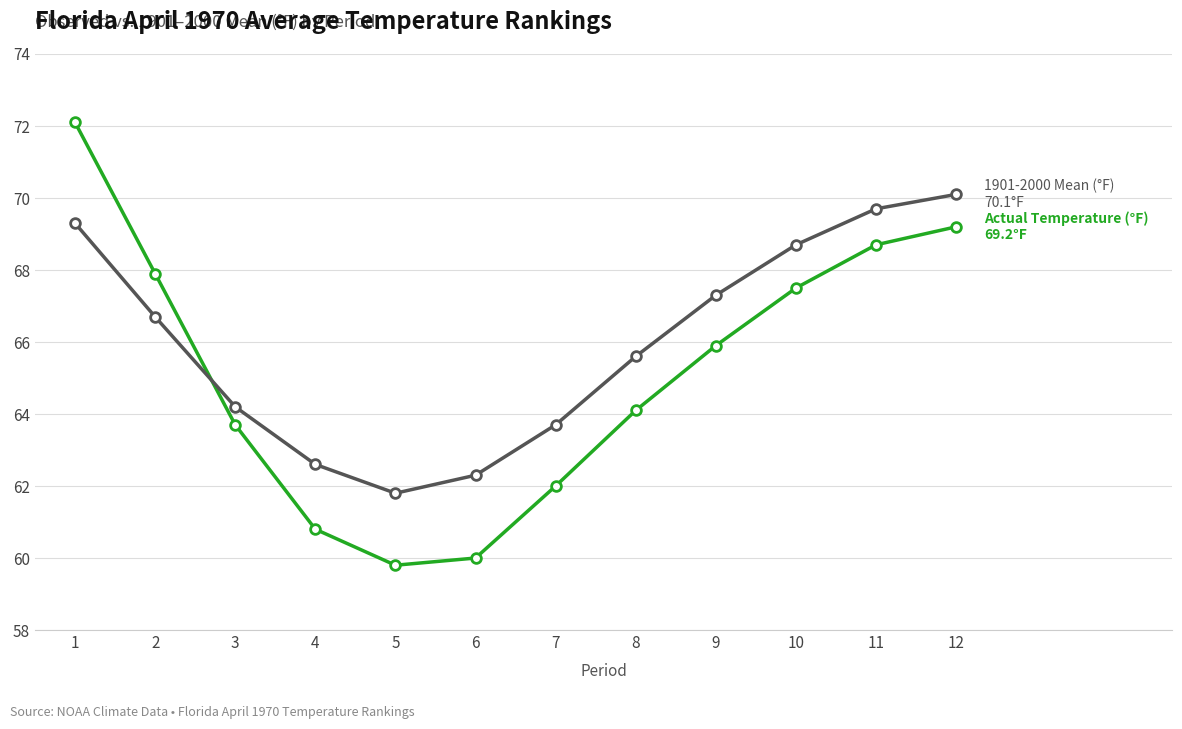

What is the total value across all series at 10?

136.2